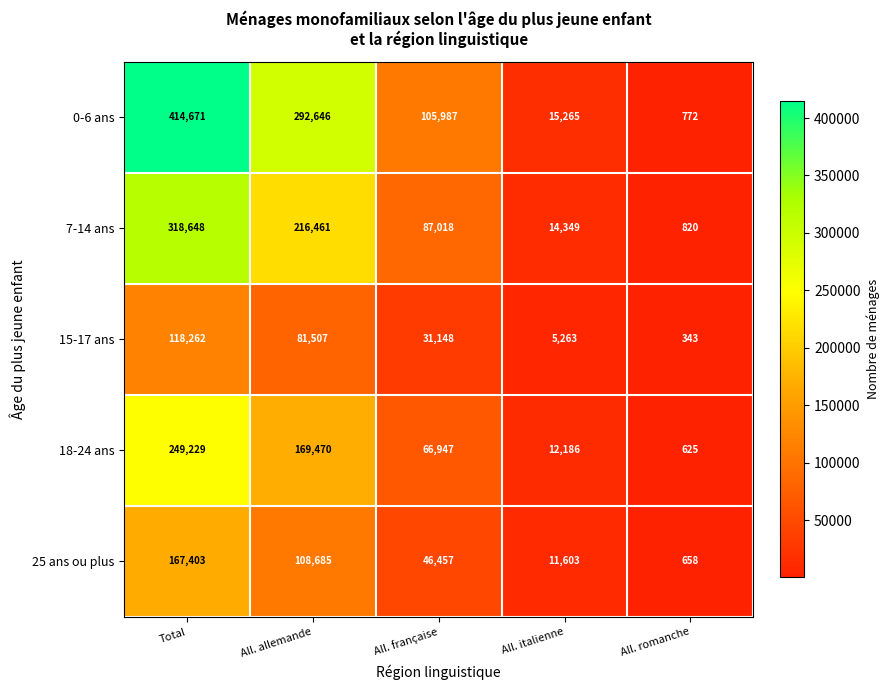

True or false: 15-17 ans has a value of 81507 at All. allemande.

True